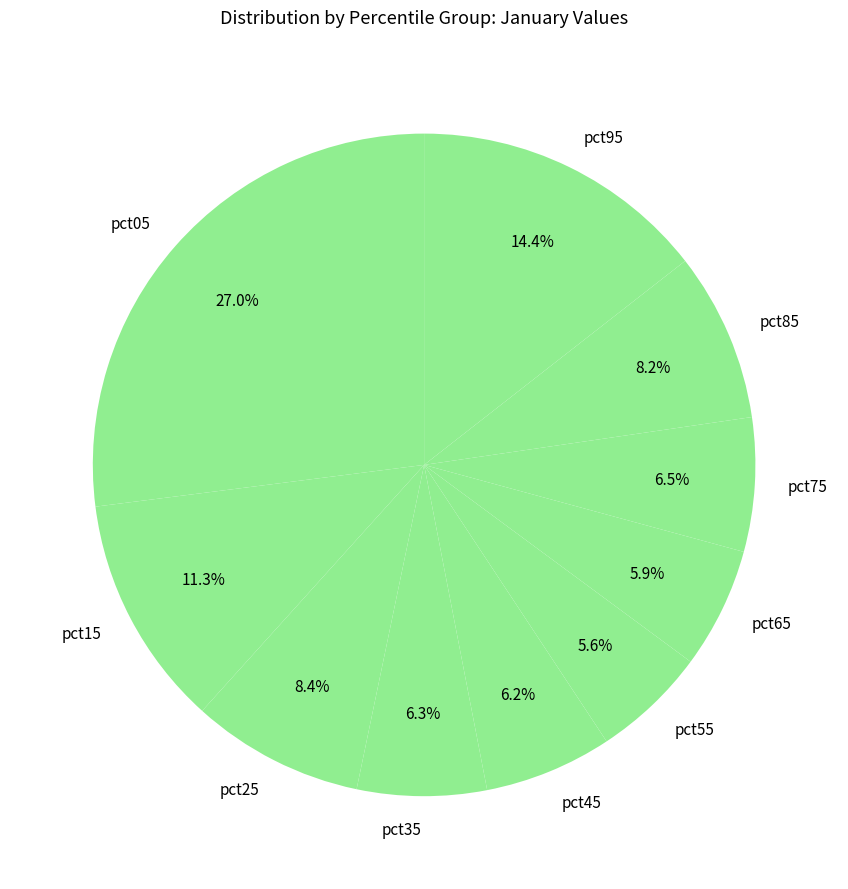

What percentage is the pct85 slice, to the nearest percent?

8%